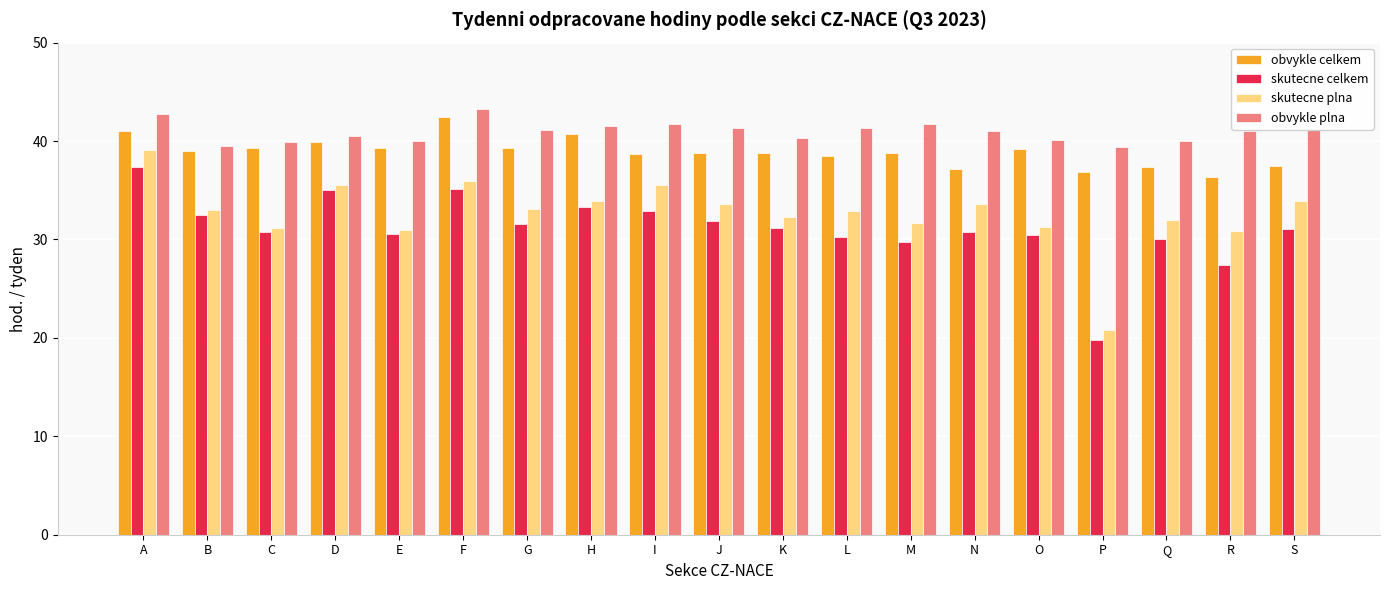

How many bars are there in each group?

4